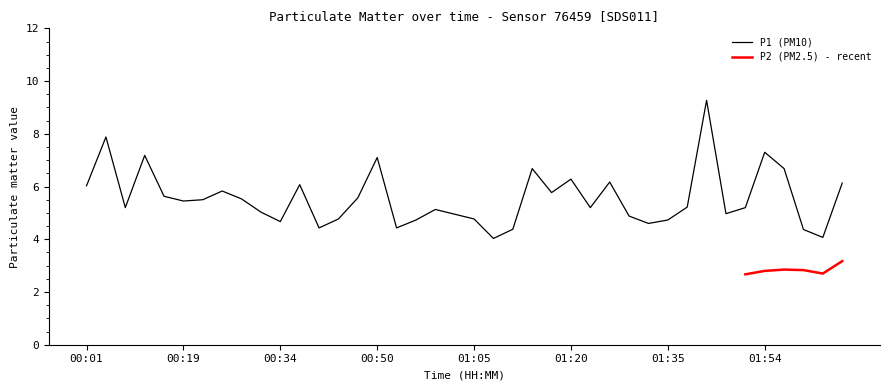

What is the sum of the values at 01:35 and 00:40?

9.2